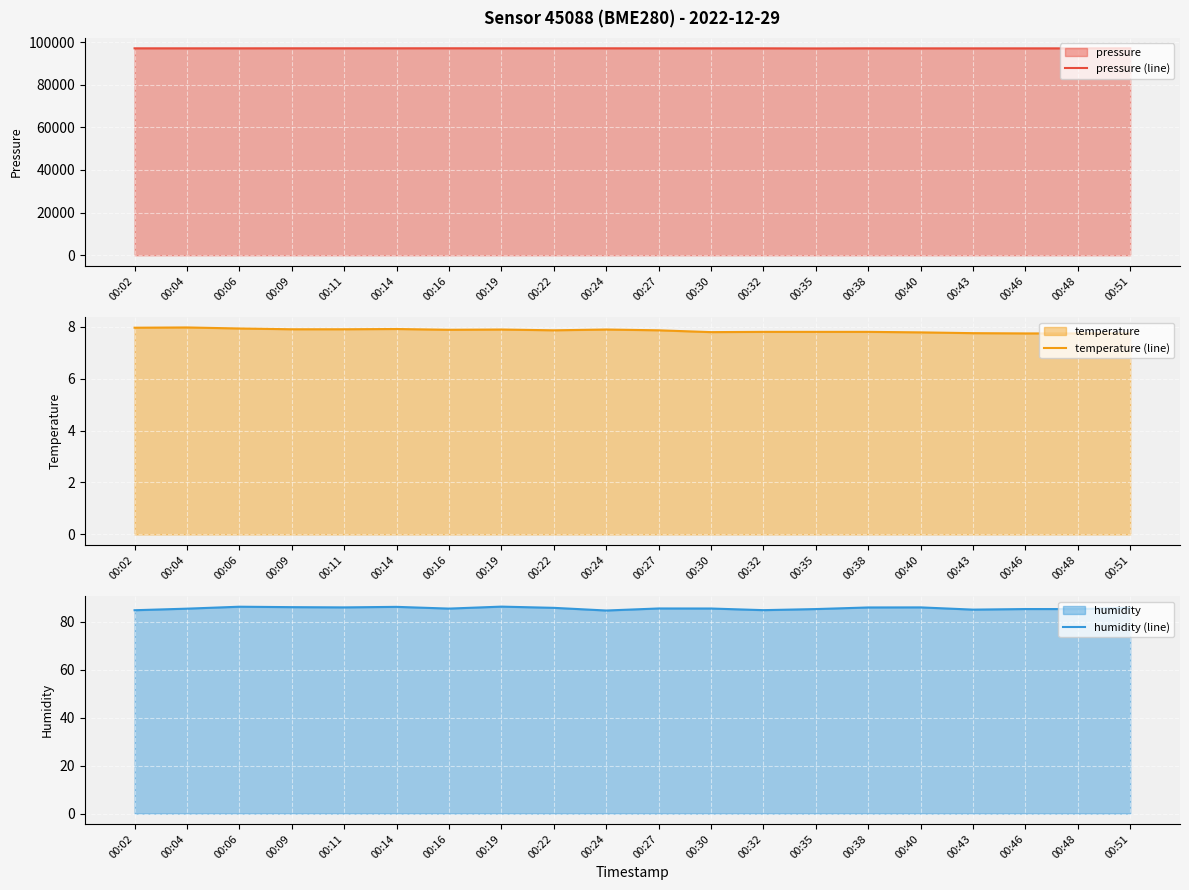

At how many categories does at least one series exceed 68293?

20